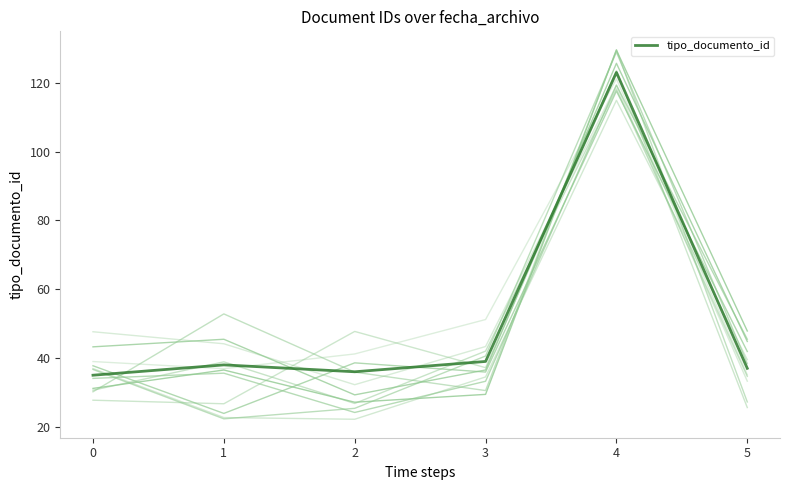

What is the greatest value displayed?

123